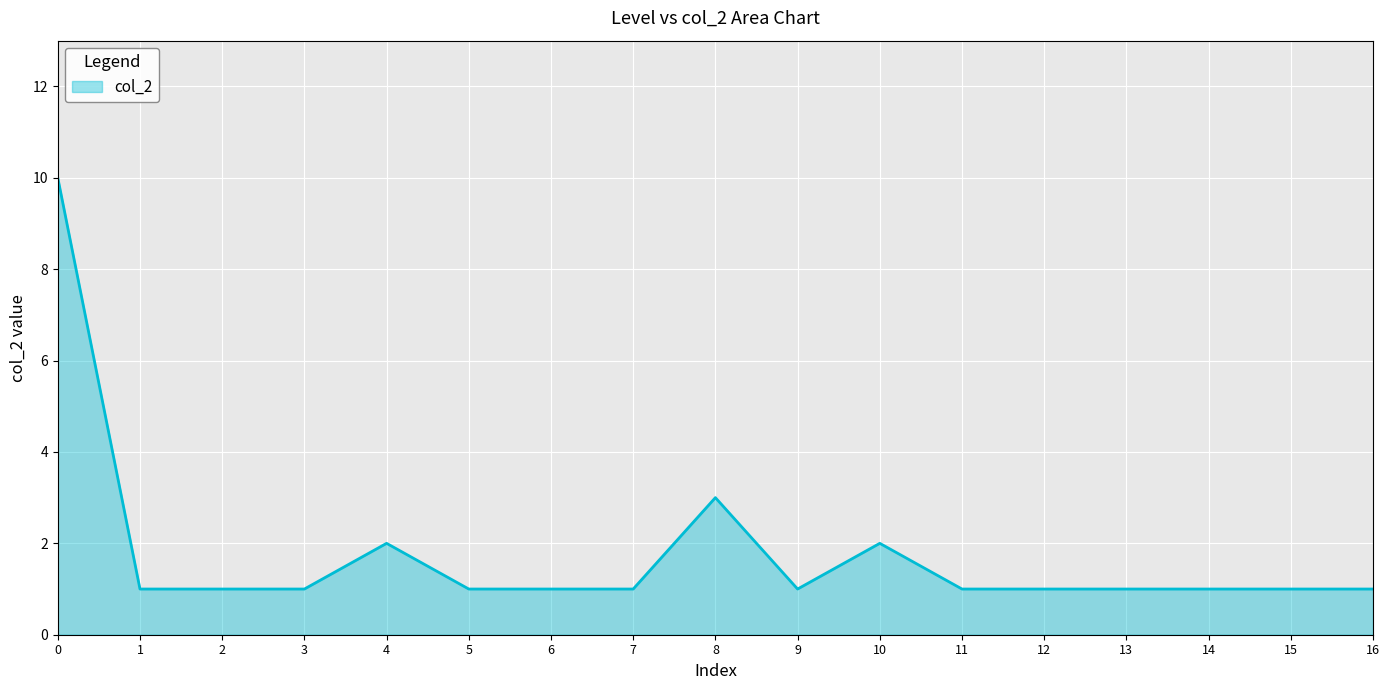

What is the maximum value shown in the chart?

10